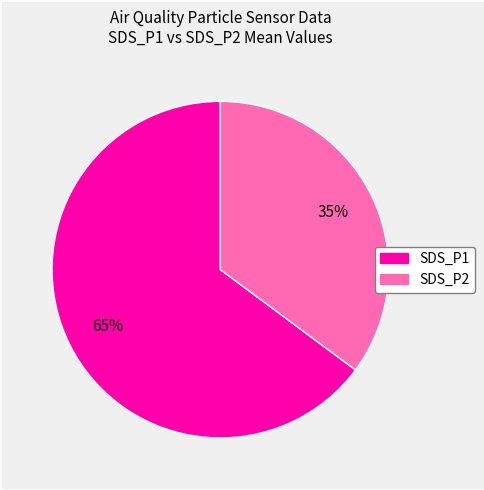

Count the number of slices in the pie.

2